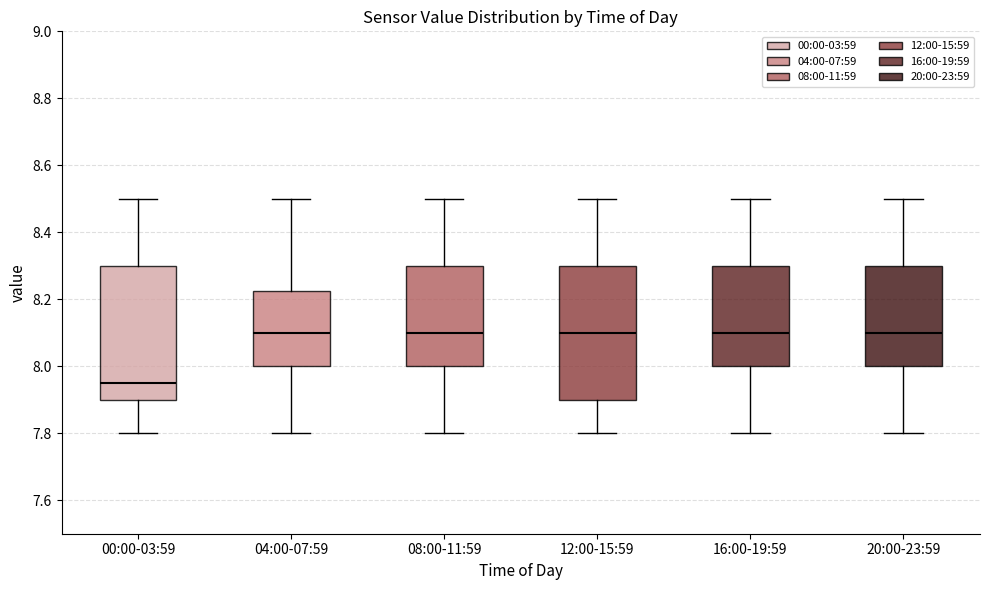

Reading left to right, transcribe this box plot: for each box, give where its median line is, the range the box spans, and where its two whiskers end, as read against the y-axis. The values are not printed on the chart, so give them approximately, as read against the axis.

00:00-03:59: median 7.96, box 7.90 to 8.30, whiskers 7.80 to 8.50
04:00-07:59: median 8.10, box 8.00 to 8.22, whiskers 7.80 to 8.50
08:00-11:59: median 8.10, box 8.00 to 8.30, whiskers 7.80 to 8.50
12:00-15:59: median 8.10, box 7.90 to 8.30, whiskers 7.80 to 8.50
16:00-19:59: median 8.10, box 8.00 to 8.30, whiskers 7.80 to 8.50
20:00-23:59: median 8.10, box 8.00 to 8.30, whiskers 7.80 to 8.50